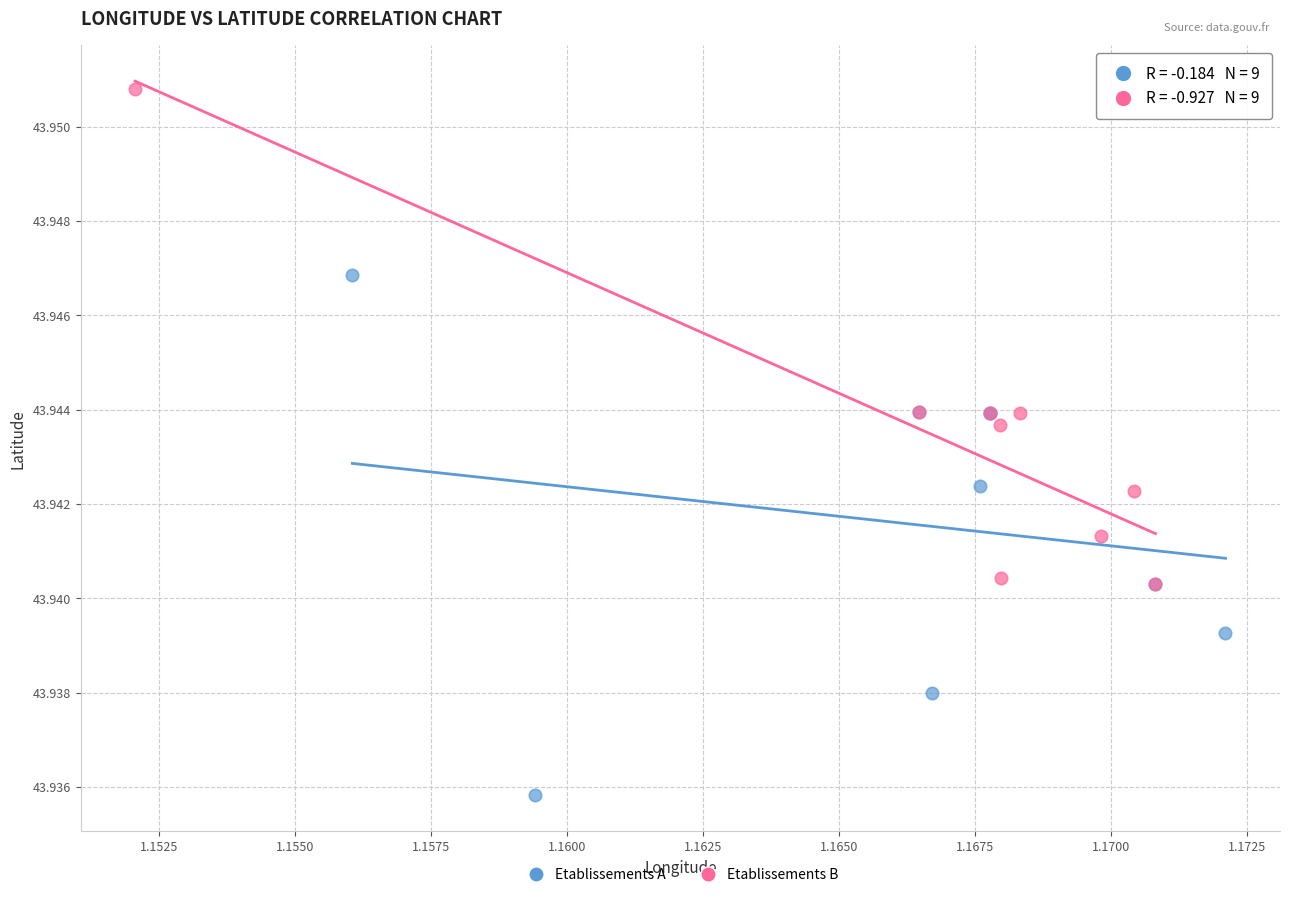

Which series contains the lowest Y value?

Etablissements A